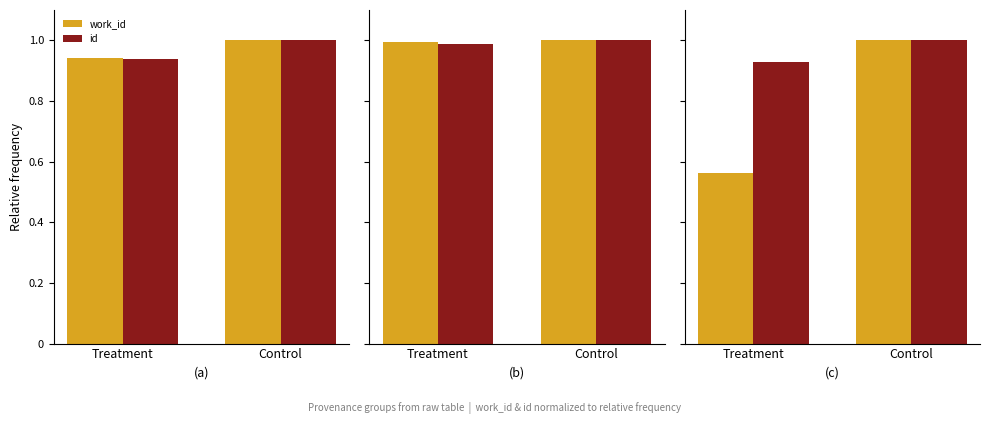

The value of id at Treatment is 0.9. True or false?

True